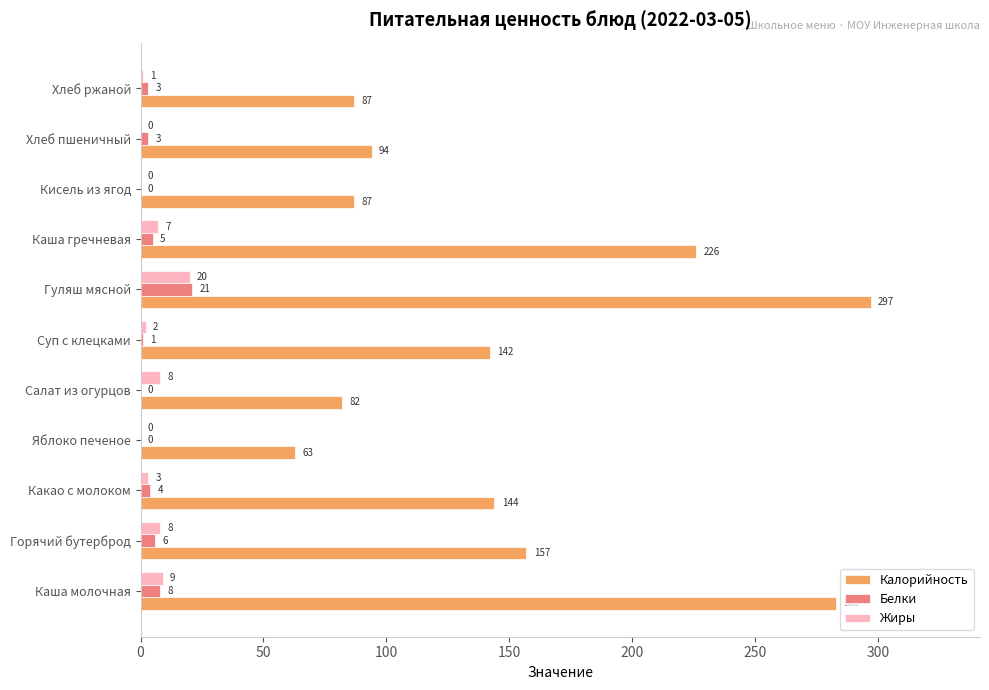

How many categories are shown in the chart?

11